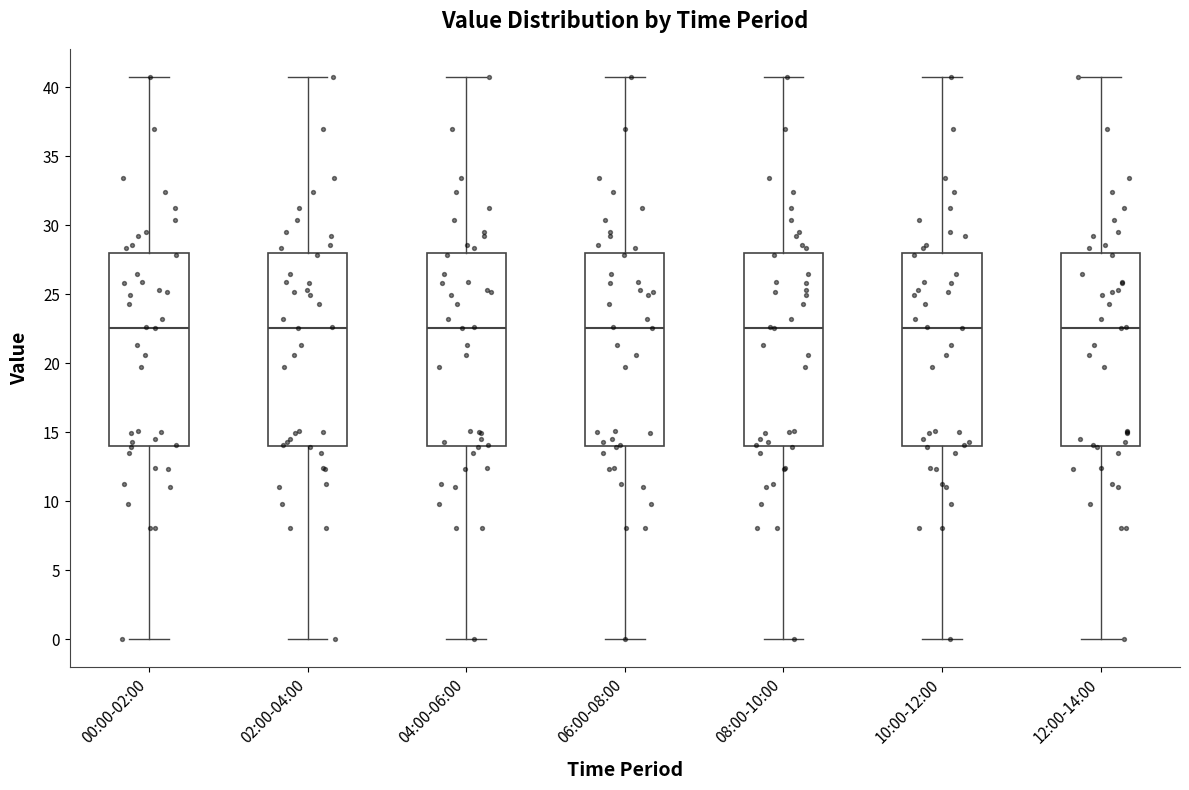

Reading left to right, read every box against the y-axis: the position of its median line, the range the box covers, and the ends of its whiskers. The values are not printed on the chart, so give them approximately, as read against the axis.

00:00-02:00: median 22.5, box 14.0 to 28.0, whiskers 0.0 to 41.0
02:00-04:00: median 22.5, box 14.0 to 28.0, whiskers 0.0 to 41.0
04:00-06:00: median 22.5, box 14.0 to 28.0, whiskers 0.0 to 41.0
06:00-08:00: median 22.5, box 14.0 to 28.0, whiskers 0.0 to 41.0
08:00-10:00: median 22.5, box 14.0 to 28.0, whiskers 0.0 to 41.0
10:00-12:00: median 22.5, box 14.0 to 28.0, whiskers 0.0 to 41.0
12:00-14:00: median 22.5, box 14.0 to 28.0, whiskers 0.0 to 41.0